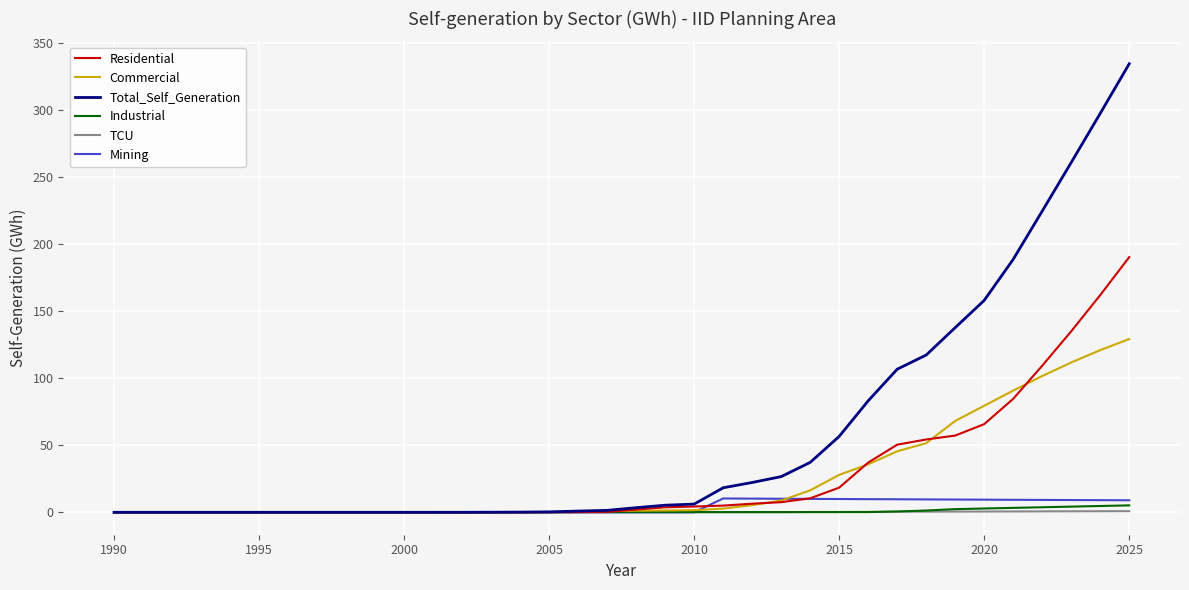

Which series has the largest total across all categories?

Total_Self_Generation